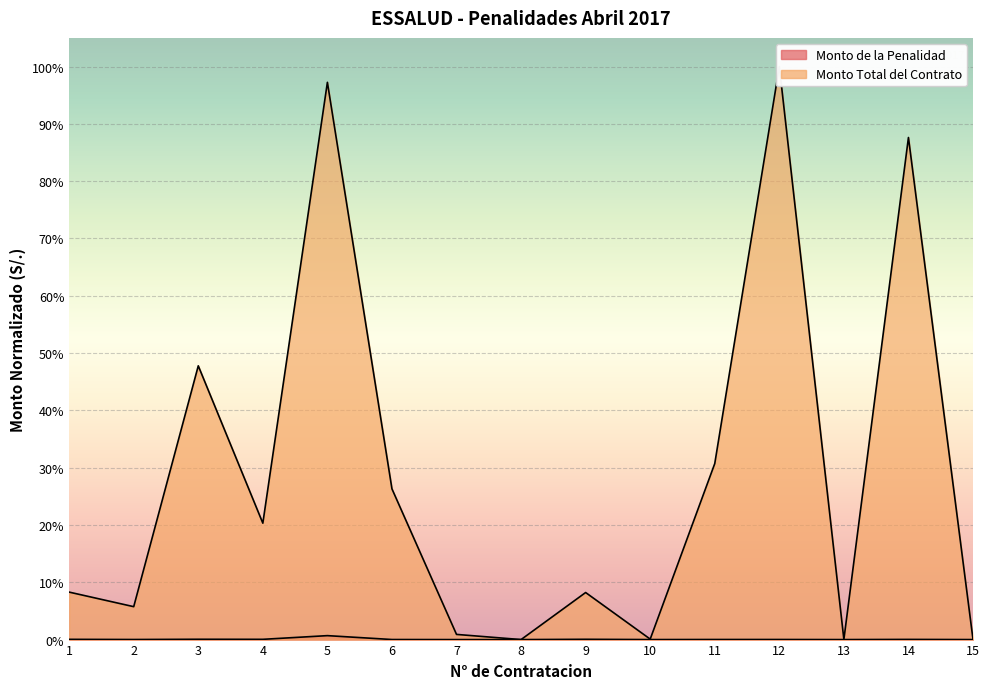

Which series has the largest total across all categories?

Monto Total del Contrato